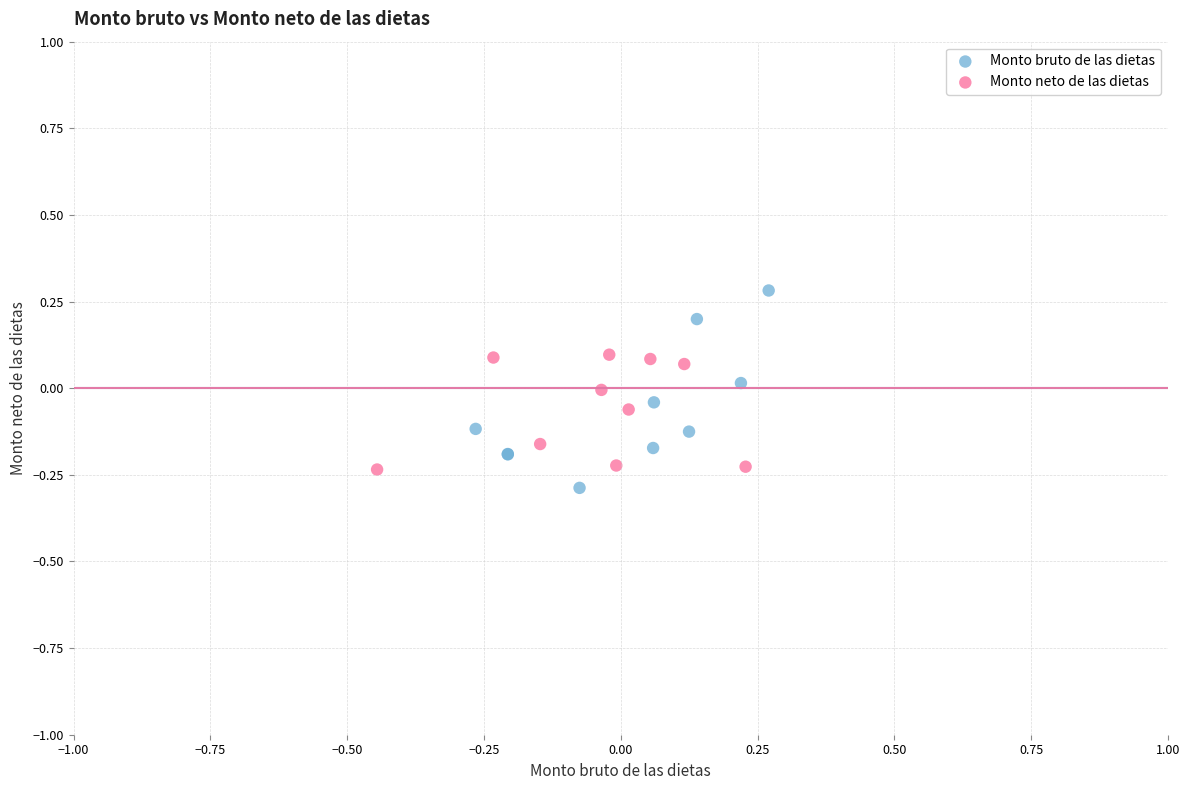

Which series has the widest spread of Y values?

Monto bruto de las dietas